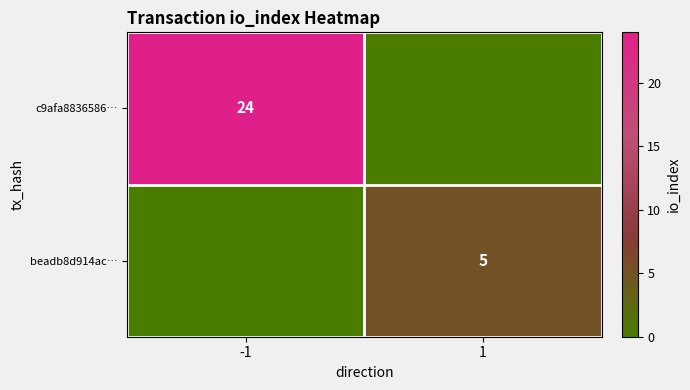

At how many categories does at least one series exceed 13?

1